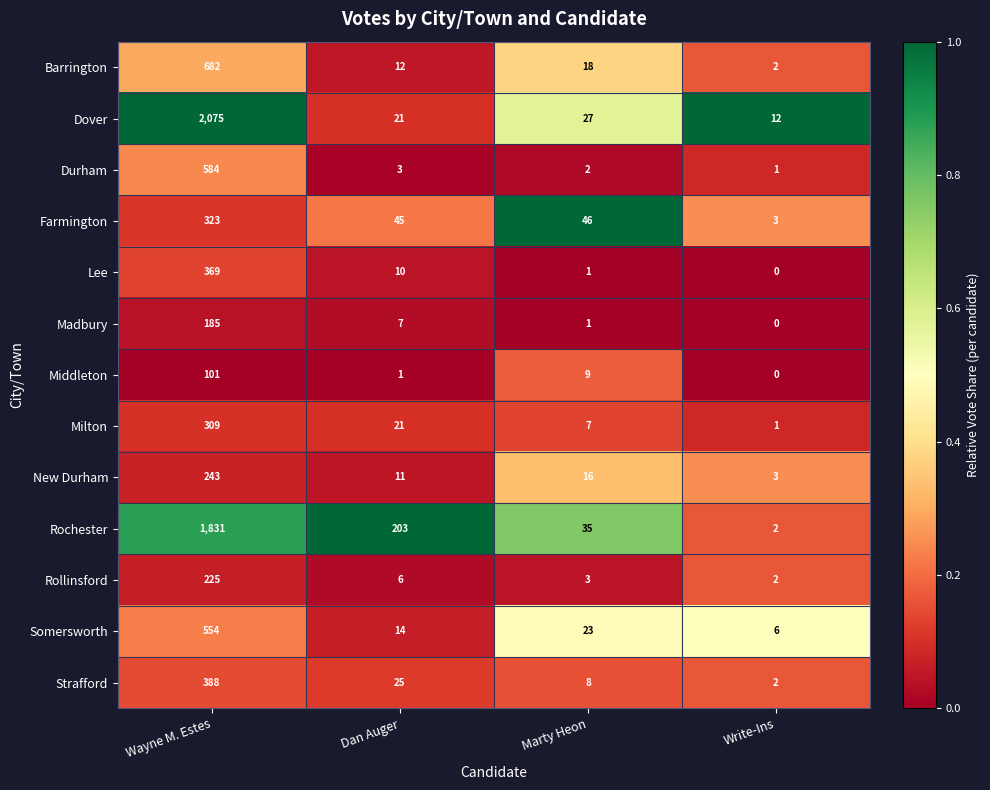

Where is Farmington nearest to the value 163?

Marty Heon